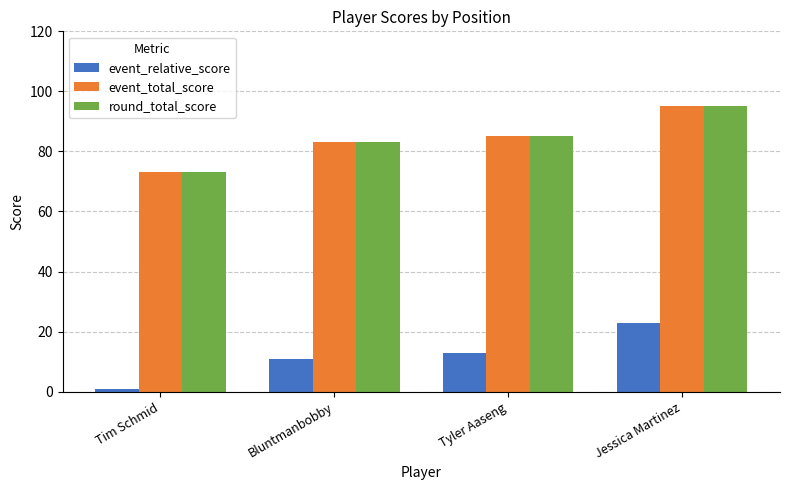

Are the bars grouped side by side (vs. stacked)?

Yes